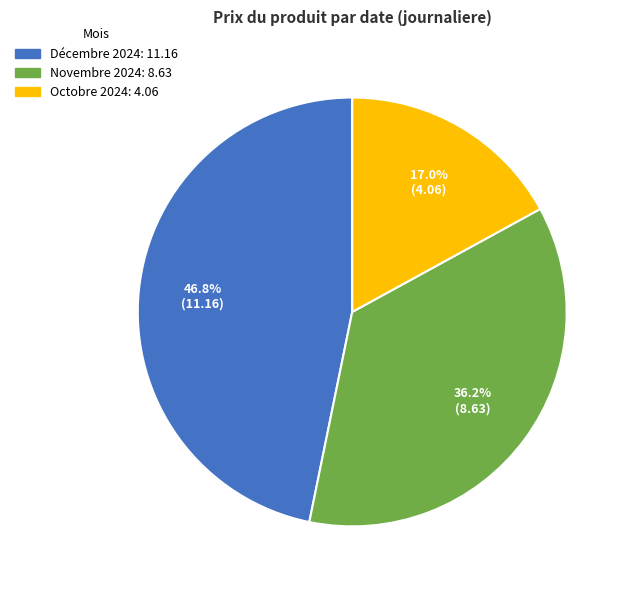

To the nearest percent, what is the difference between the largest and smallest slice percentages?

30%